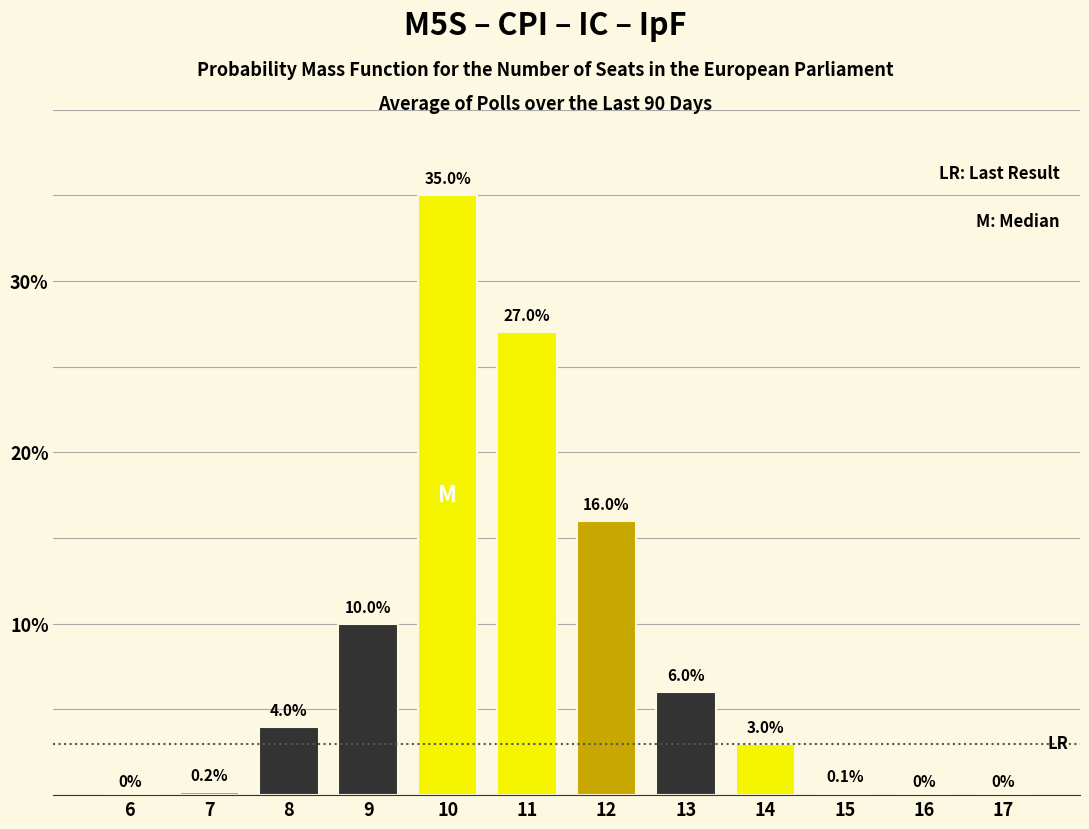

Reading left to right, transcribe all the data shown in this chart.

6=0.0	7=0.2	8=4.0	9=10.0	10=35.0	11=27.0	12=16.0	13=6.0	14=3.0	15=0.1	16=0.0	17=0.0